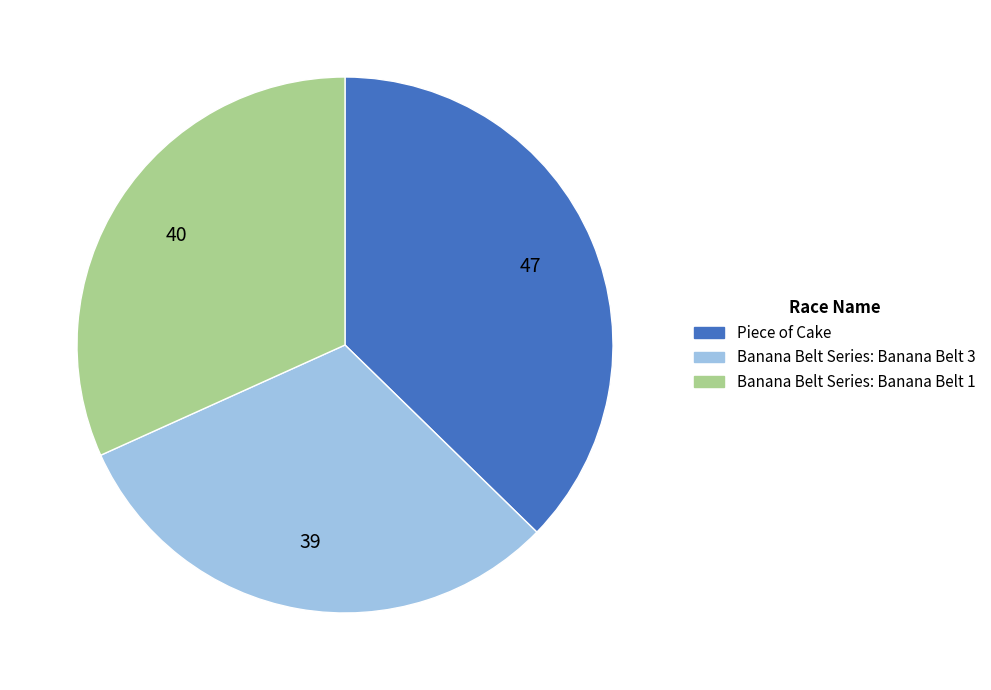

Between Piece of Cake and Banana Belt Series: Banana Belt 1, which is larger?

Piece of Cake